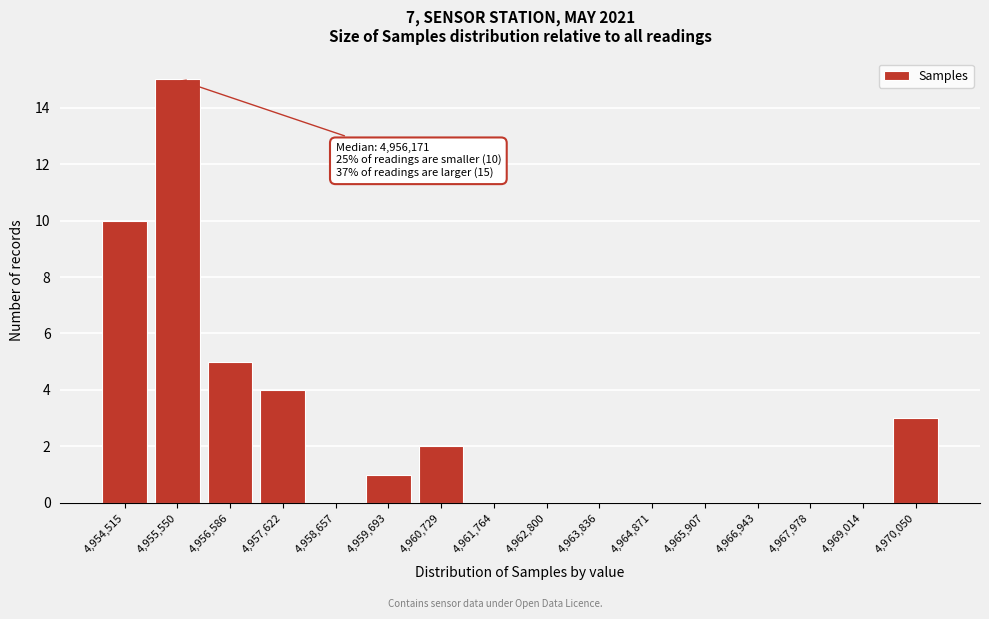

Reading left to right, what are all the values shown in this chart?

4,954,515=10	4,955,550=15	4,956,586=5	4,957,622=4	4,958,657=0	4,959,693=1	4,960,729=2	4,961,764=0	4,962,800=0	4,963,836=0	4,964,871=0	4,965,907=0	4,966,943=0	4,967,978=0	4,969,014=0	4,970,050=3